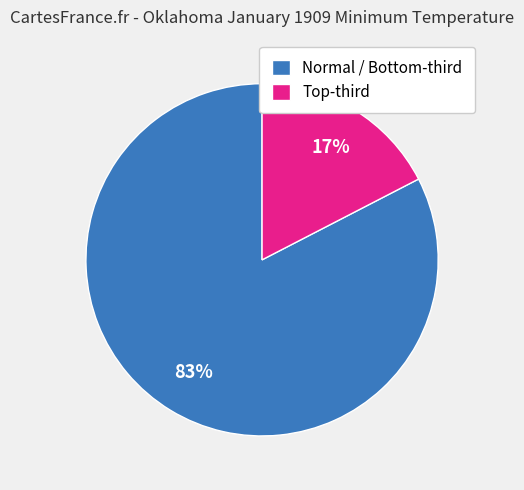

Rank the categories by value from lowest to highest.

Top-third, Normal / Bottom-third